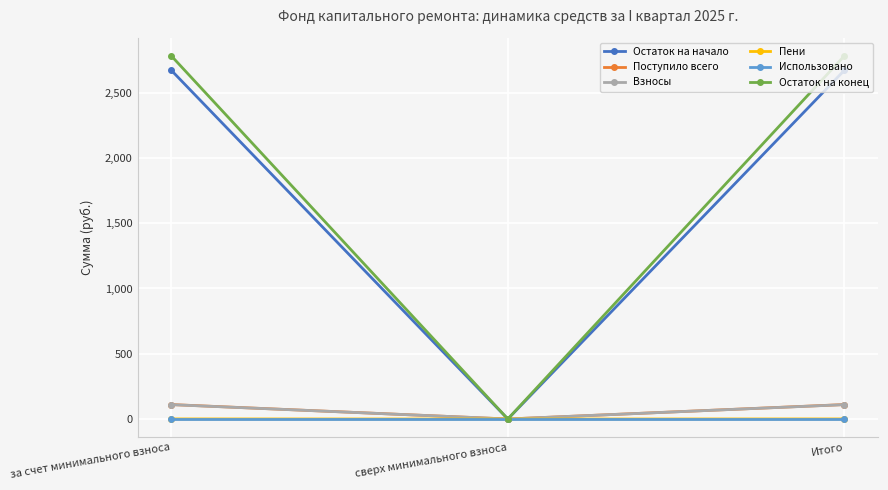

Is this an area chart (filled region under the line)?

No